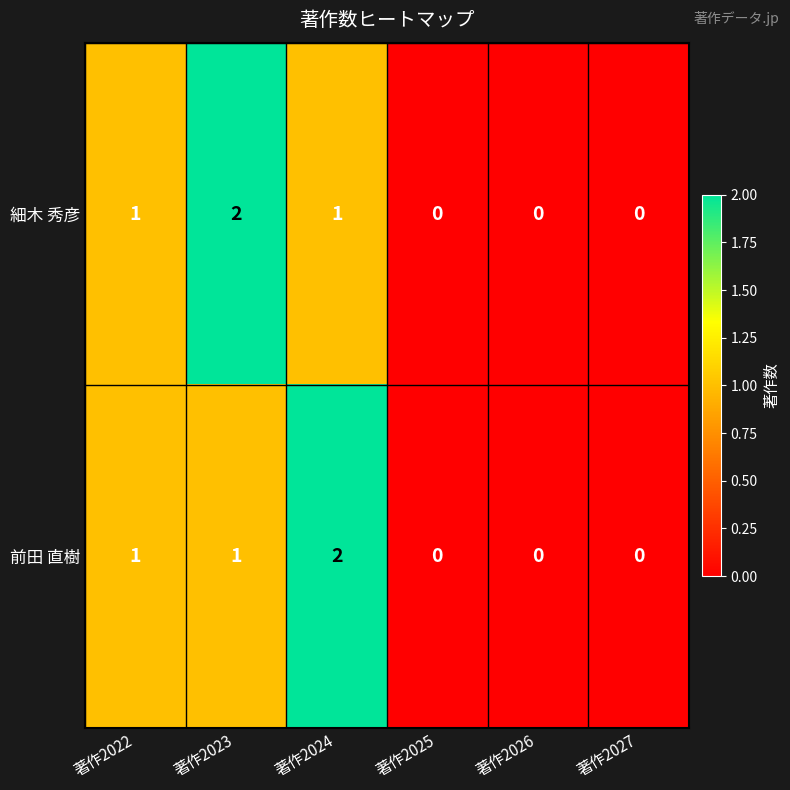

Which series changed the most between 著作2022 and 著作2023?

細木 秀彦